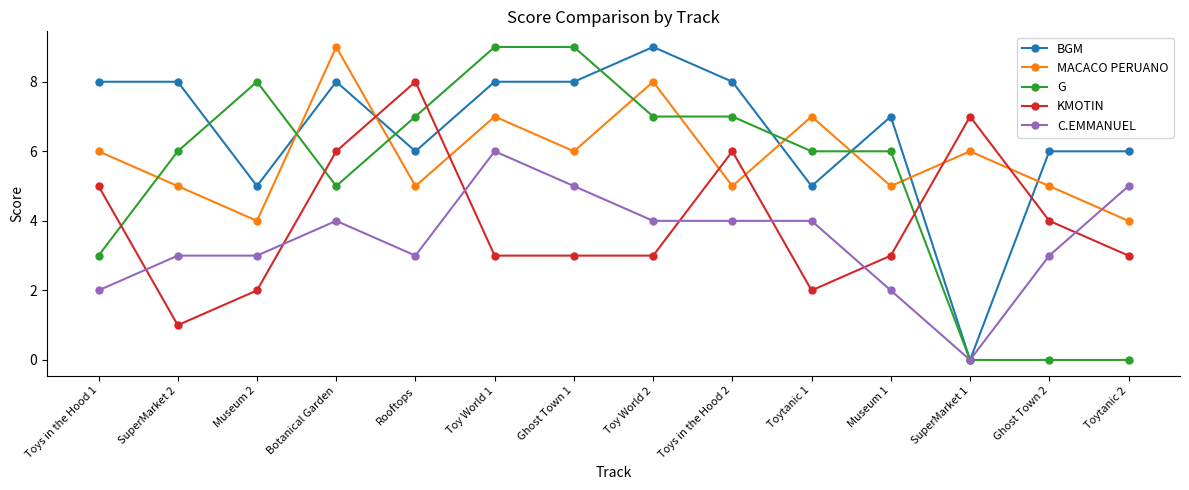

Which series changed the most between Toys in the Hood 1 and SuperMarket 1?

BGM